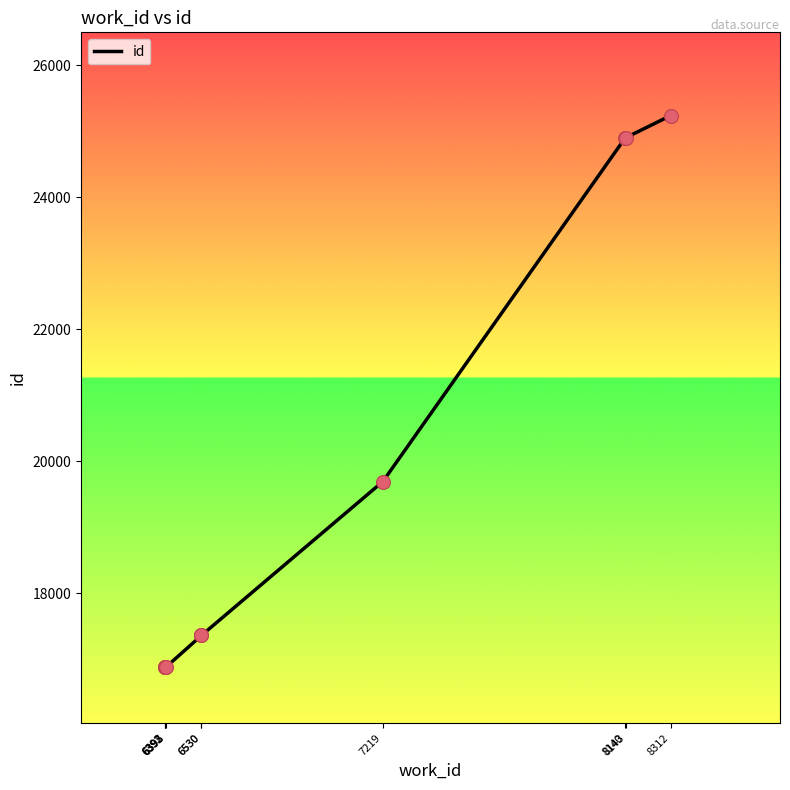

What is the change in value from 6392 to 7219?

+2816